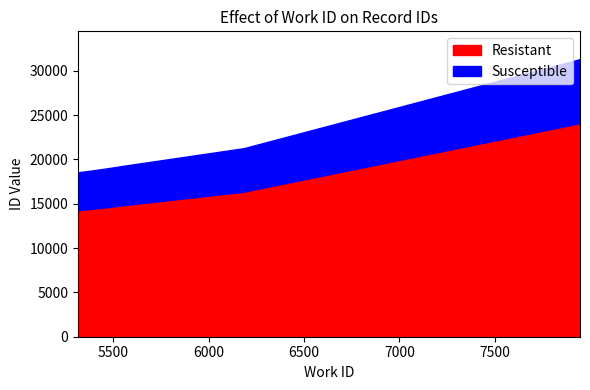

What is the maximum value for Resistant?

24095.0